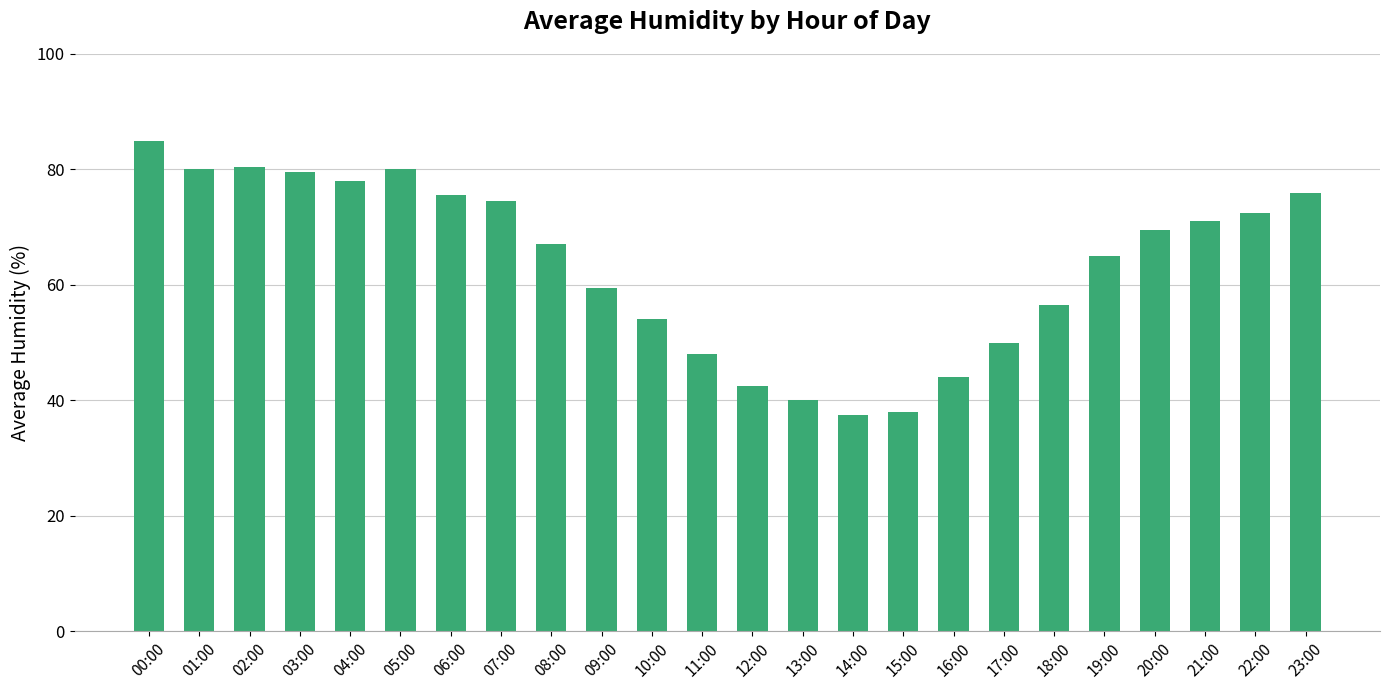

What is the difference between the values at 11:00 and 05:00?

32.0